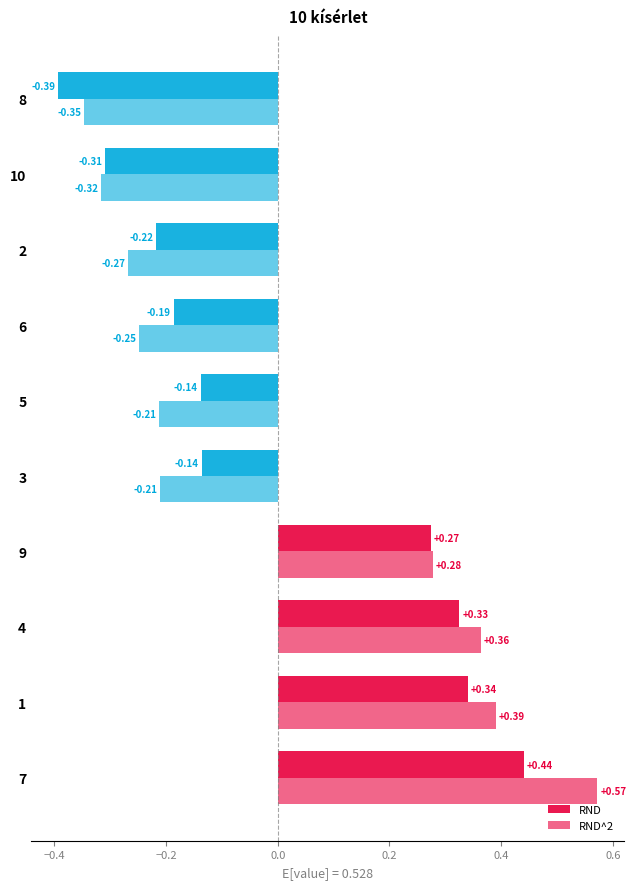

What is the difference between the second highest and second lowest values in the RND^2 series?

0.7